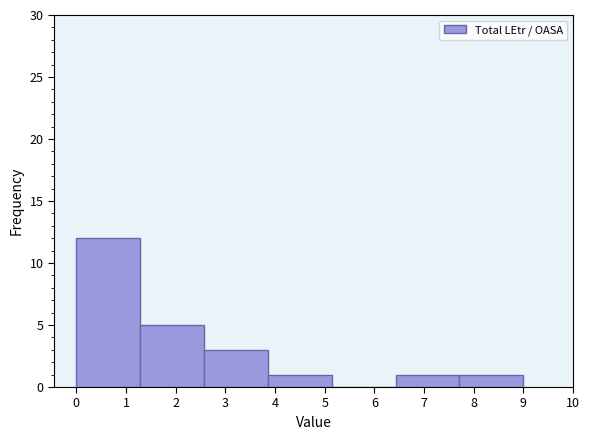

What is the height of the bar covering 0.0 to 1.3 on the x-axis? Neither the bar edges nor the heights are printed on the chart, so give them approximately, as read against the axes.

12